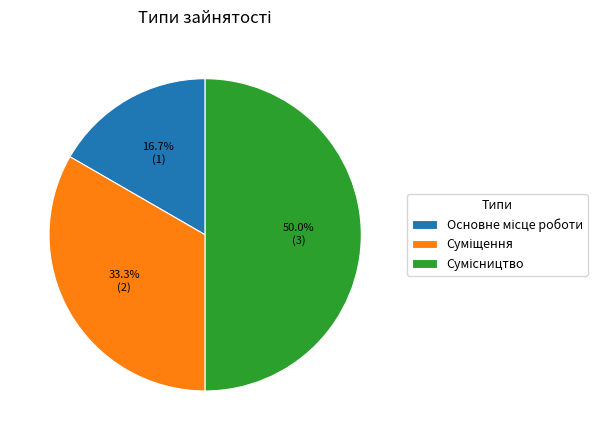

Count the number of slices in the pie.

3